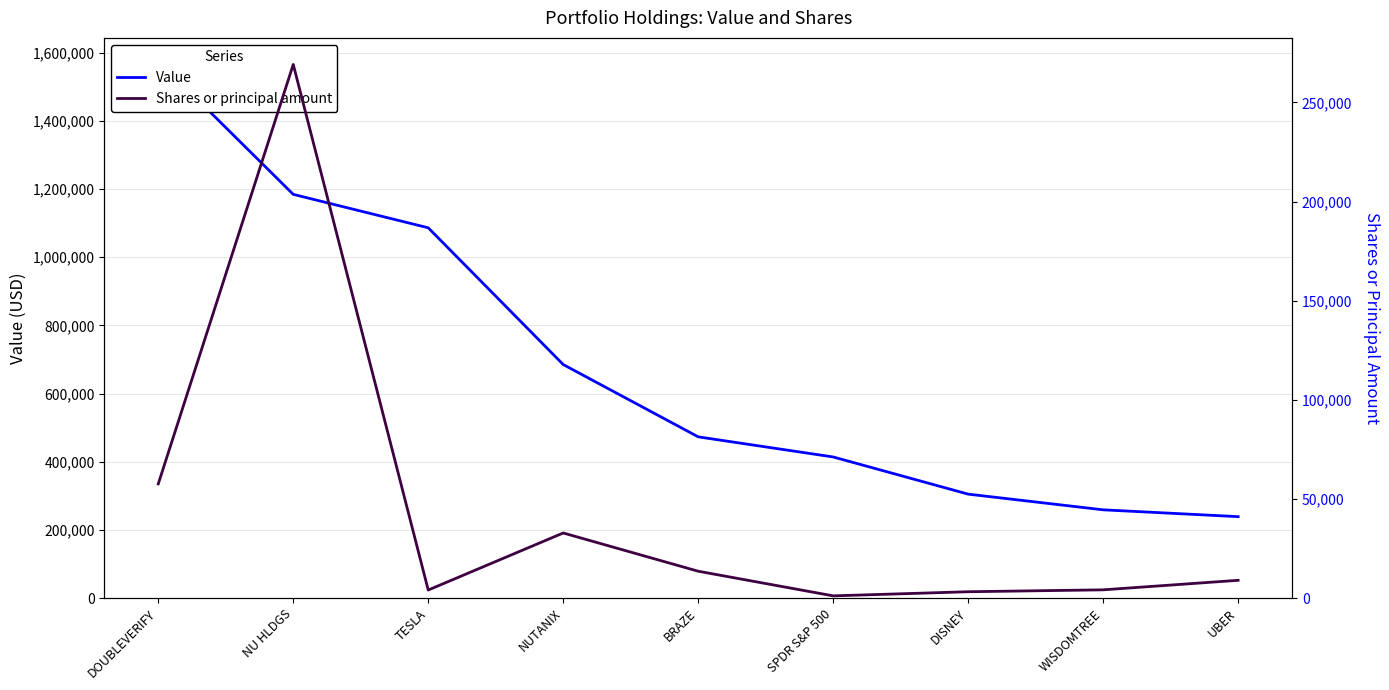

At which label does Shares or principal amount reach its peak?

NU HLDGS